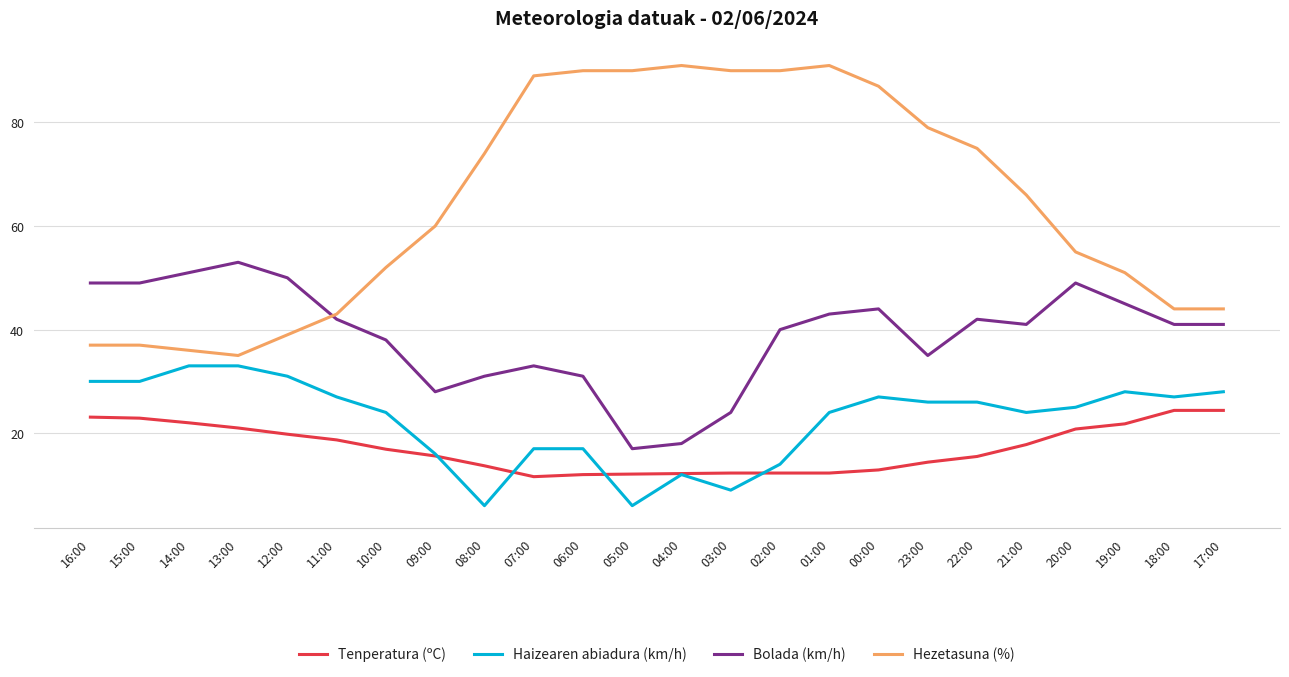

What is the lowest value of the Hezetasuna (%) series?

35.0